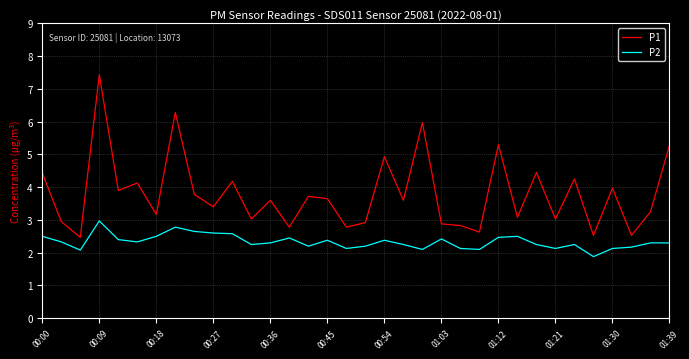

Does the chart have visible grid lines?

Yes